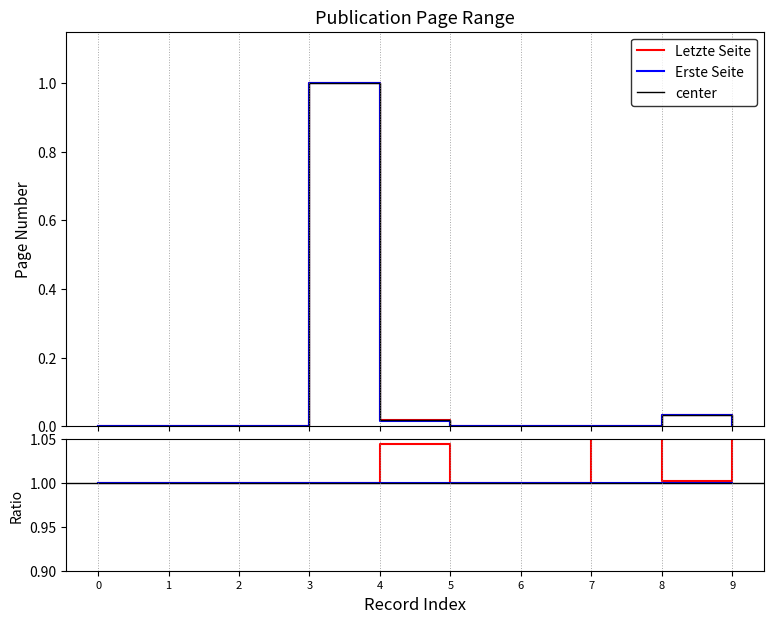

The Erste Seite series shows -0.6 at 0. True or false?

False